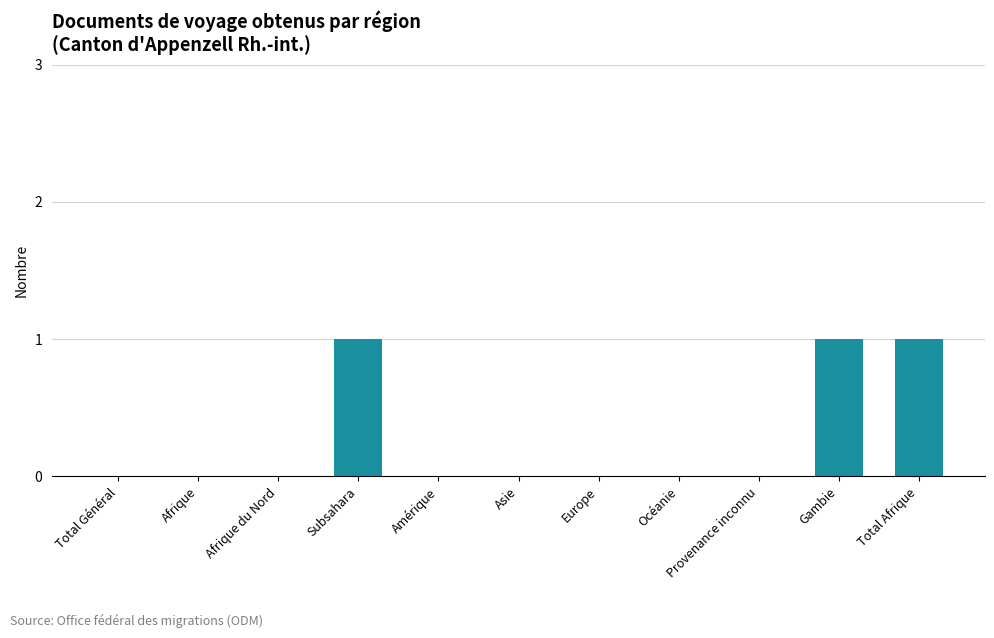

What is the maximum value shown in the chart?

1